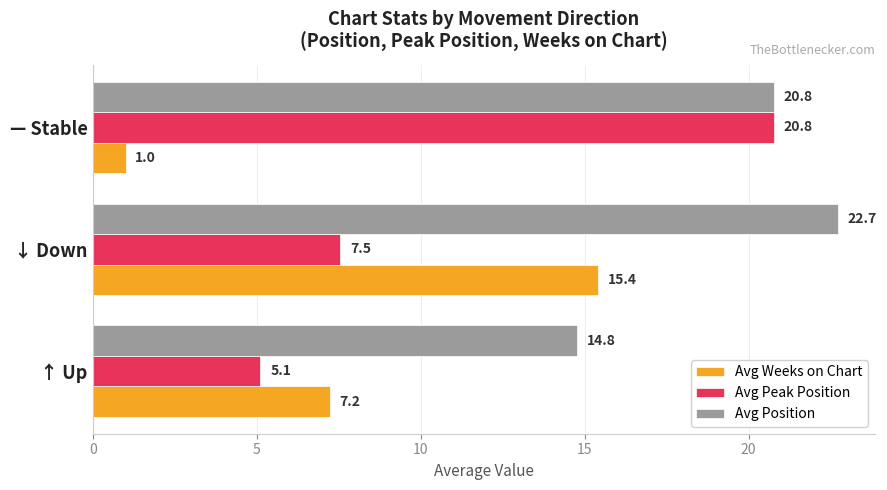

How many series are shown in this chart?

3